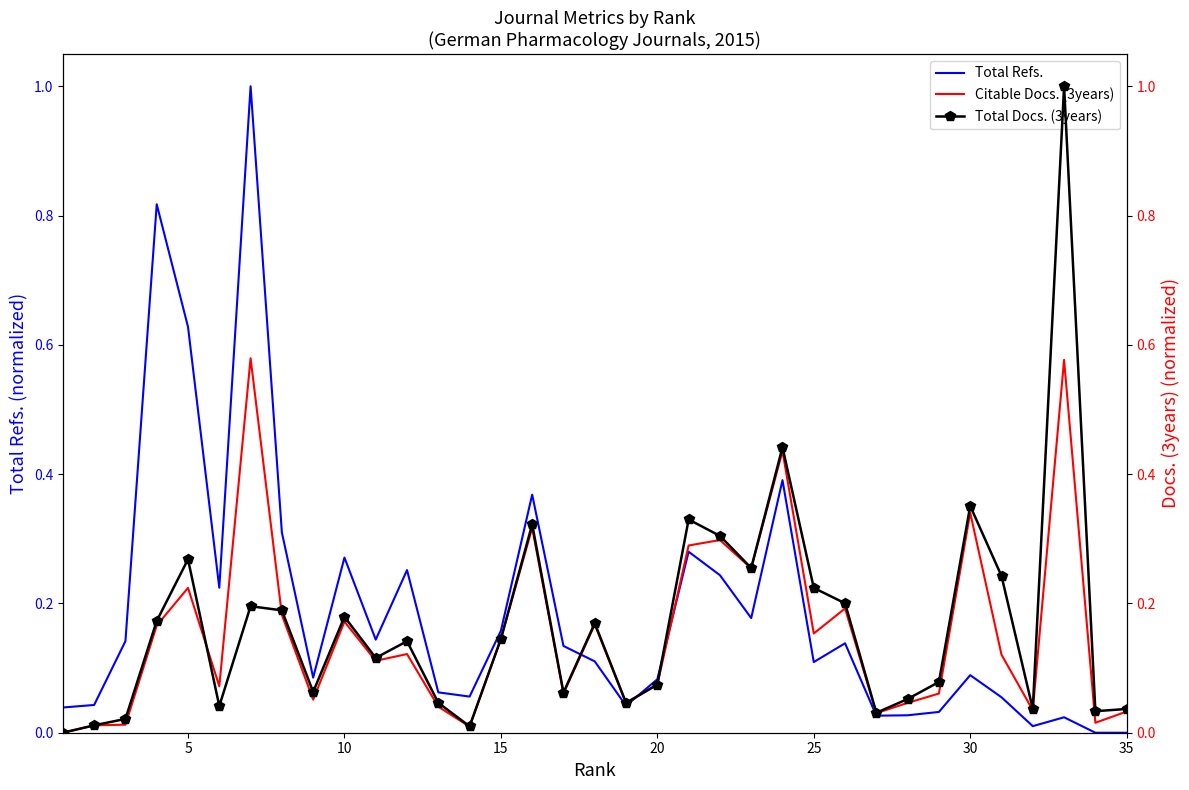

What is the sum of all Total Docs. (3years) values?

5.9